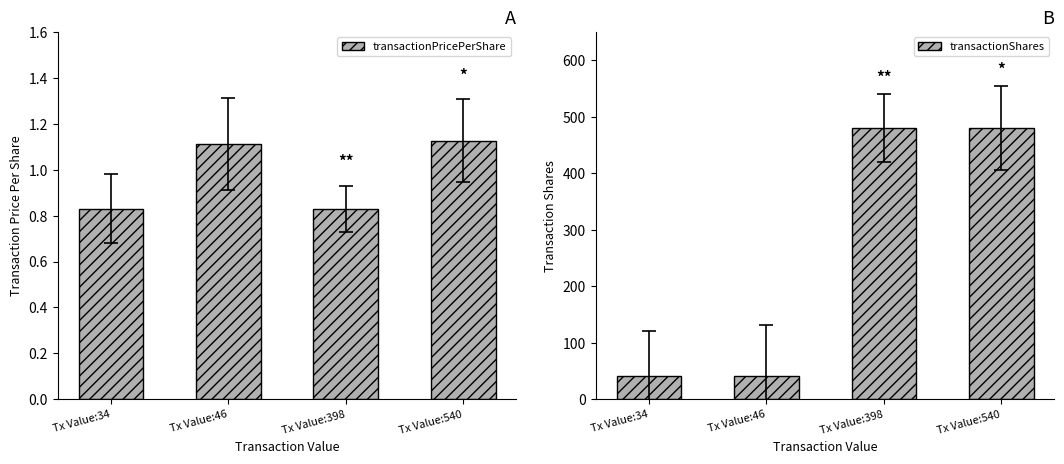

Count the number of categories in the chart.

4